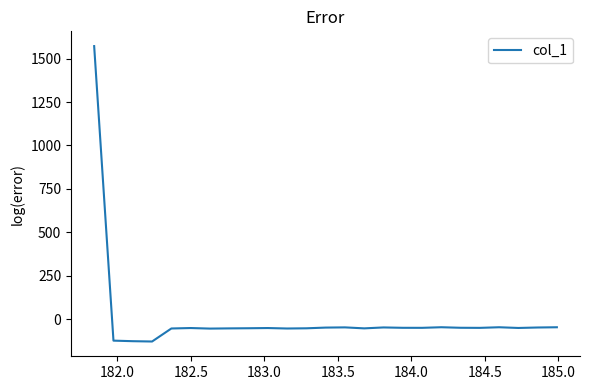

Does the chart have visible grid lines?

No